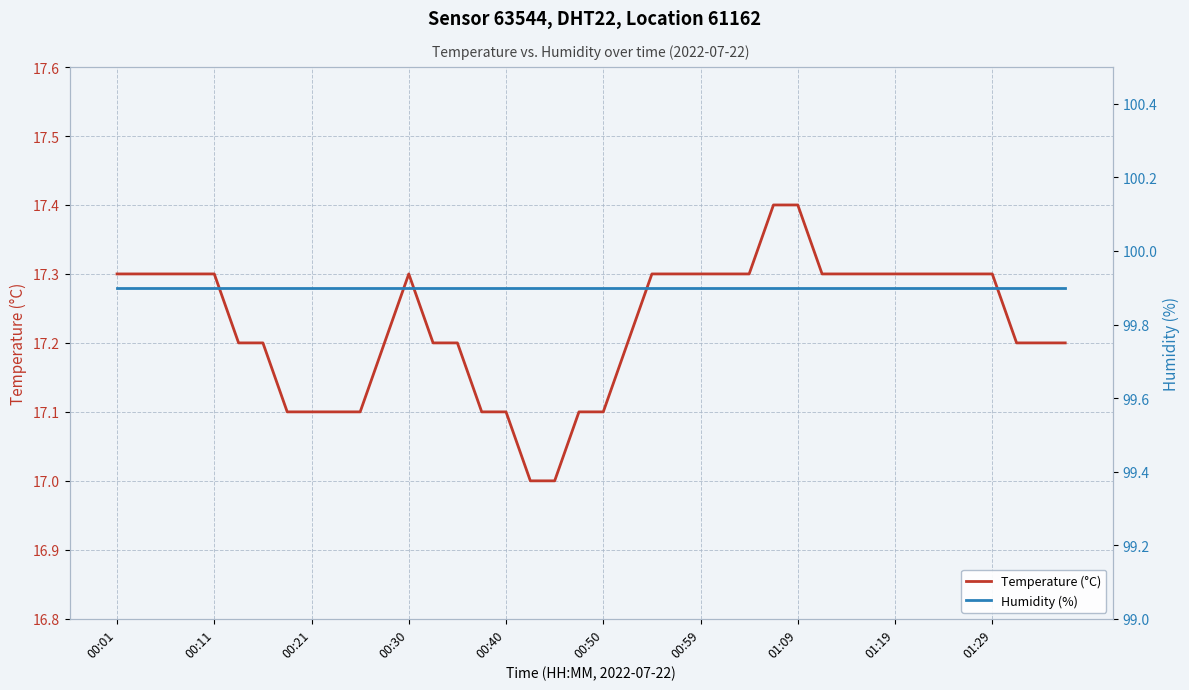

What is the maximum value for Temperature (°C)?

17.4